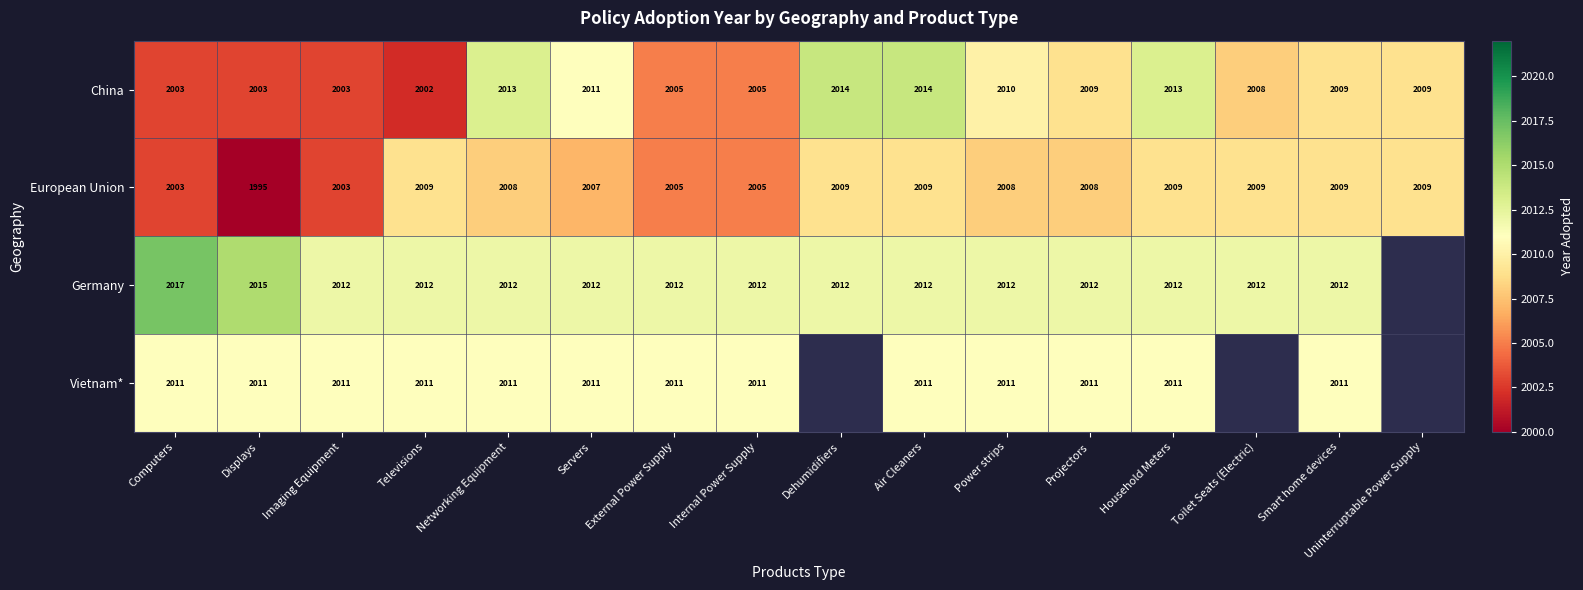

At how many categories does at least one series exceed 2001?

16